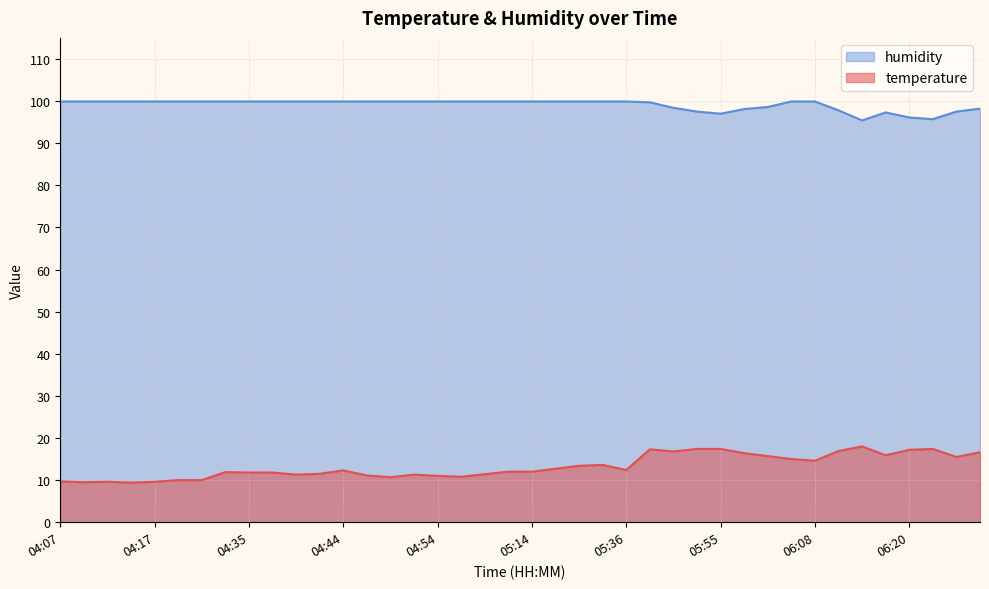

How many lines are shown in the chart?

2